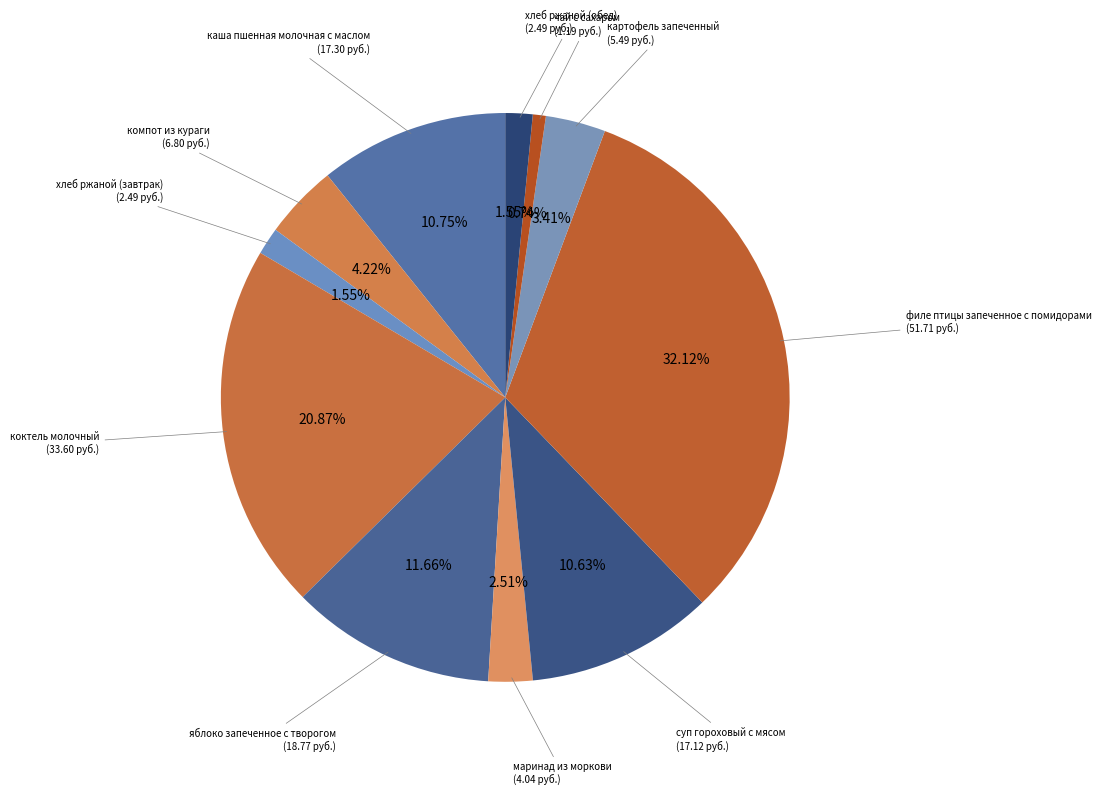

How many slices are in this pie chart?

11